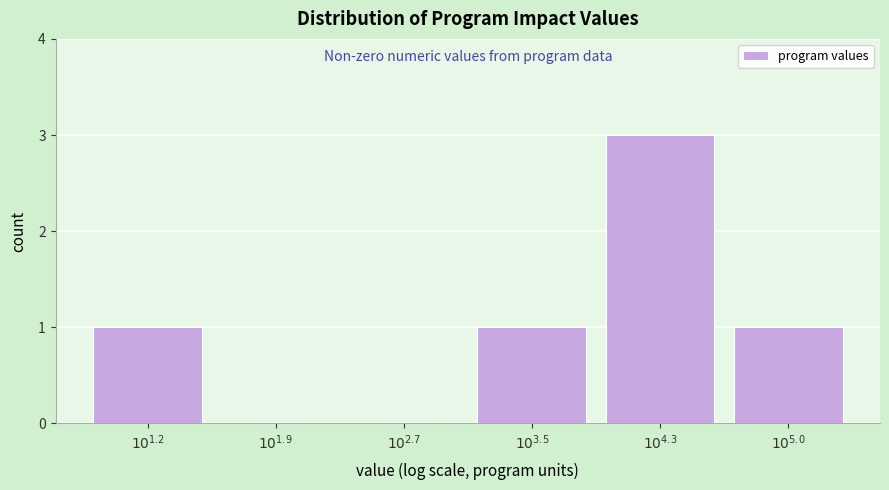

What is the greatest value displayed?

3